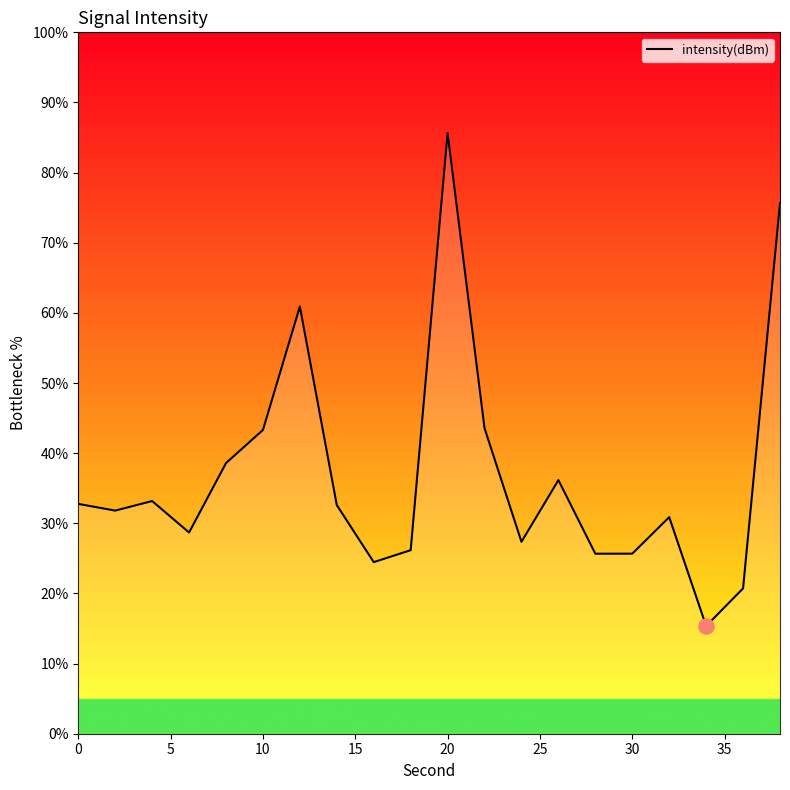

What is the difference between the maximum and minimum values?

70.3